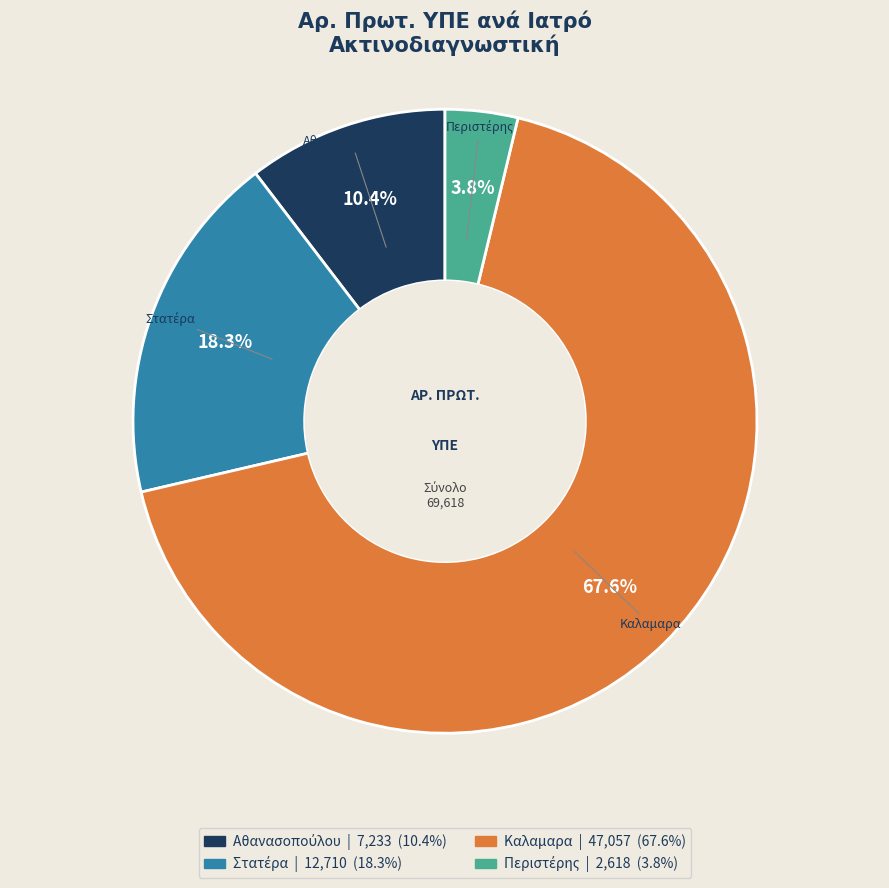

Is there any slice that represents more than half of the pie?

Yes